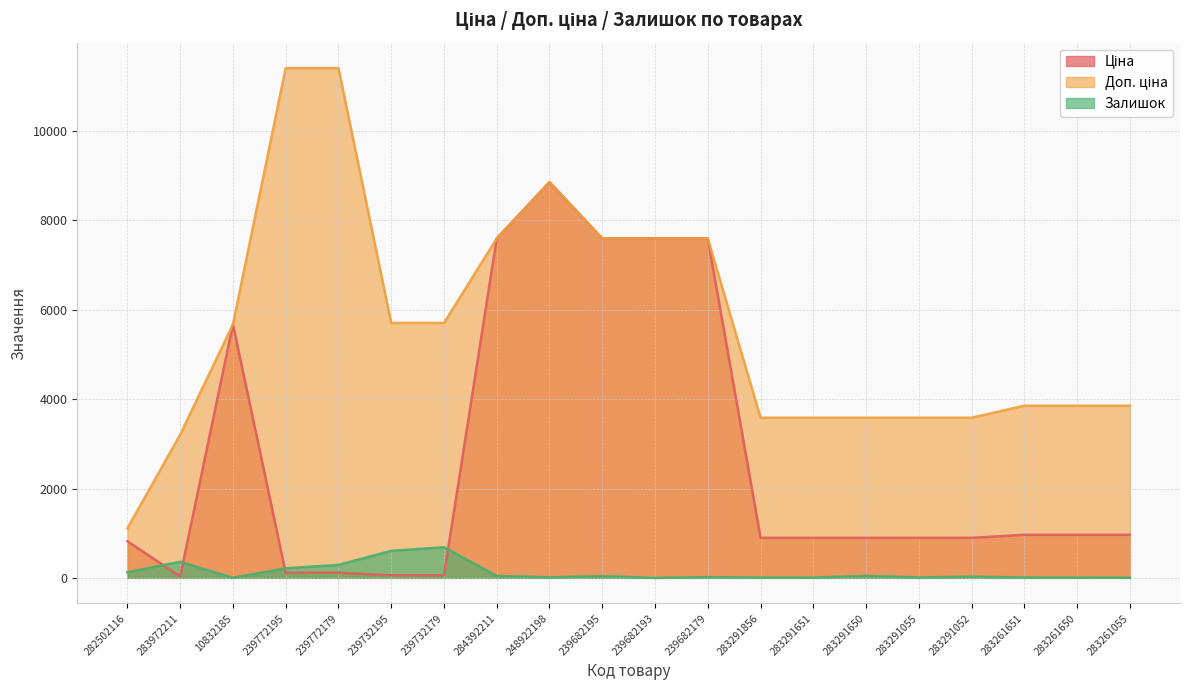

Which series has the widest spread of values?

Доп. ціна